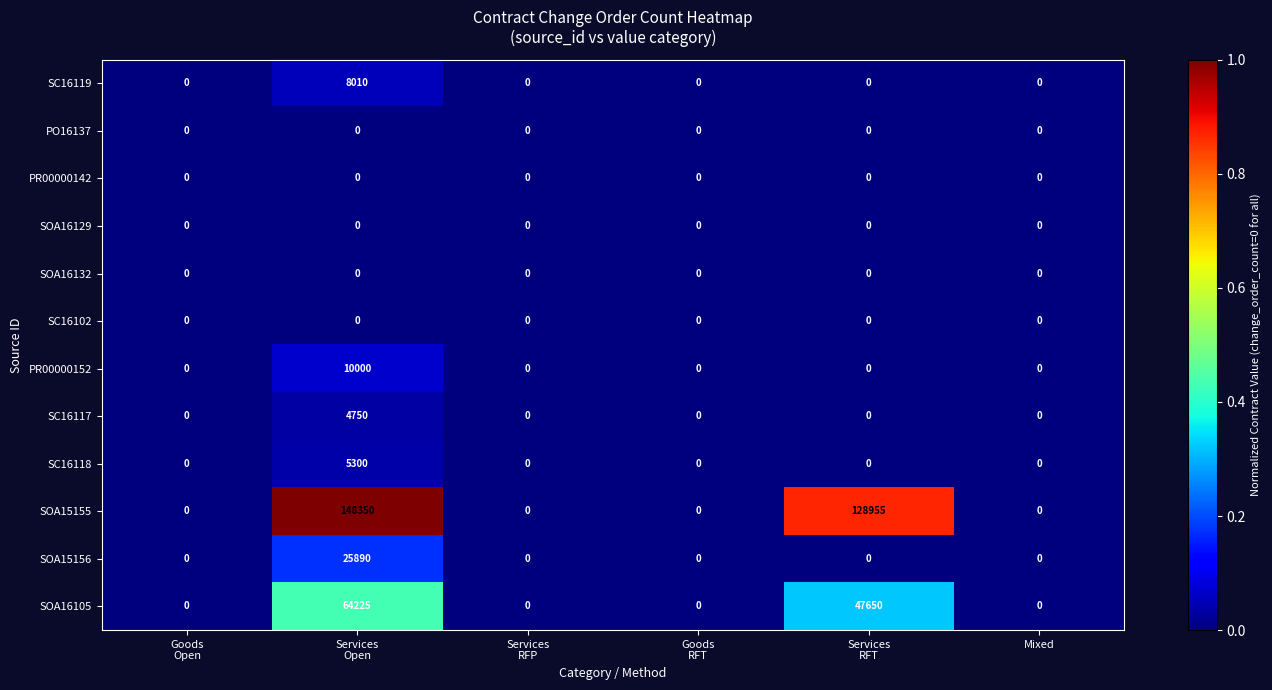

What is the maximum value shown in the chart?

148350